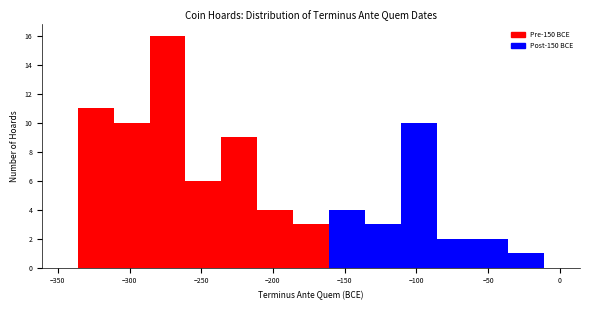

Reading left to right, transcribe this chart: for each bar, give the range it covers on the x-axis and its height. Neither the bar edges nor the heights are printed on the chart, so give them approximately, as read against the axes.

-361 to -336: 0
-336 to -311: 11
-311 to -286: 10
-286 to -261: 16
-261 to -236: 6
-236 to -211: 9
-211 to -186: 4
-186 to -161: 3
-161 to -136: 4
-136 to -111: 3
-111 to -86: 10
-86 to -61: 2
-61 to -36: 2
-36 to -11: 1
-11 to 14: 0